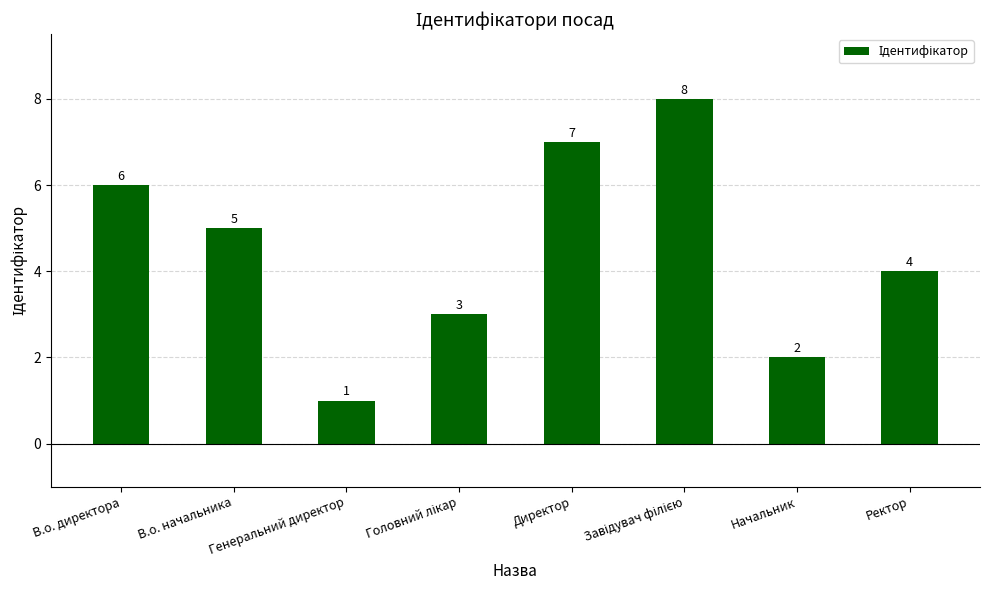

How many distinct data groups are displayed?

1